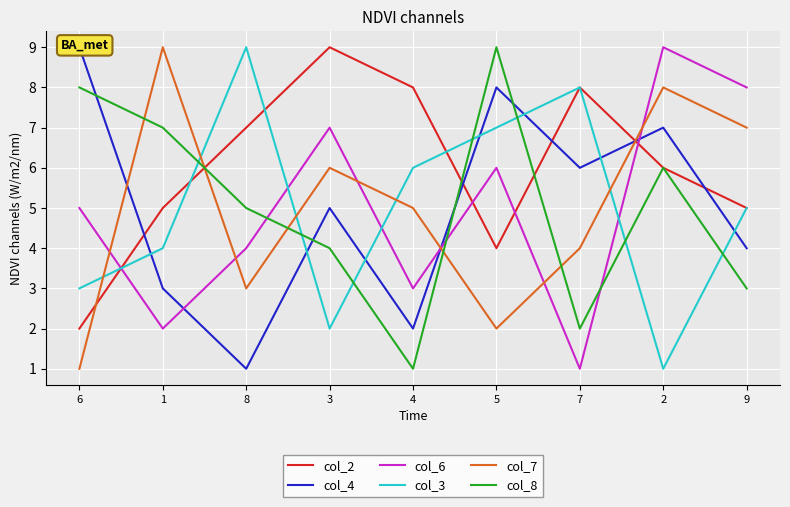

The value of col_4 at 6 is 13. True or false?

False